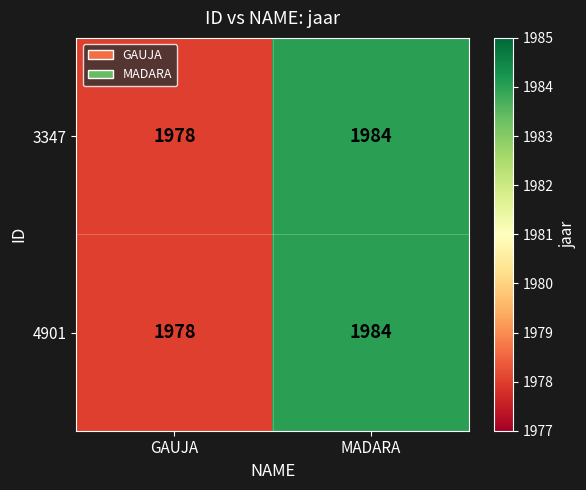

Where is 4901 nearest to the value 1981?

GAUJA